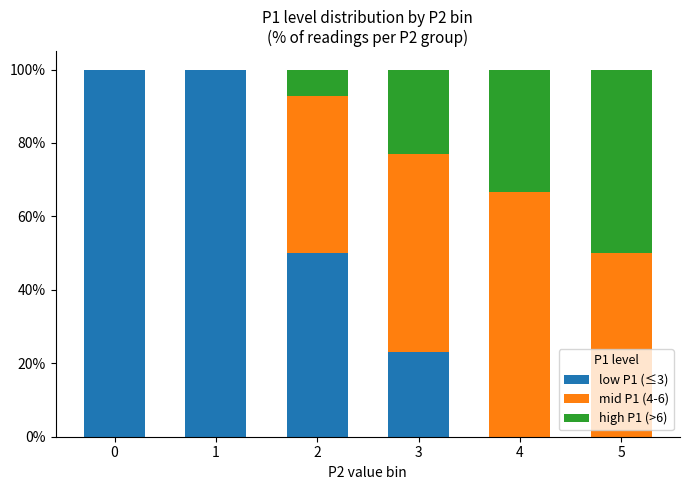

True or false: low P1 (≤3) has a value of 0.0 at 4.

True